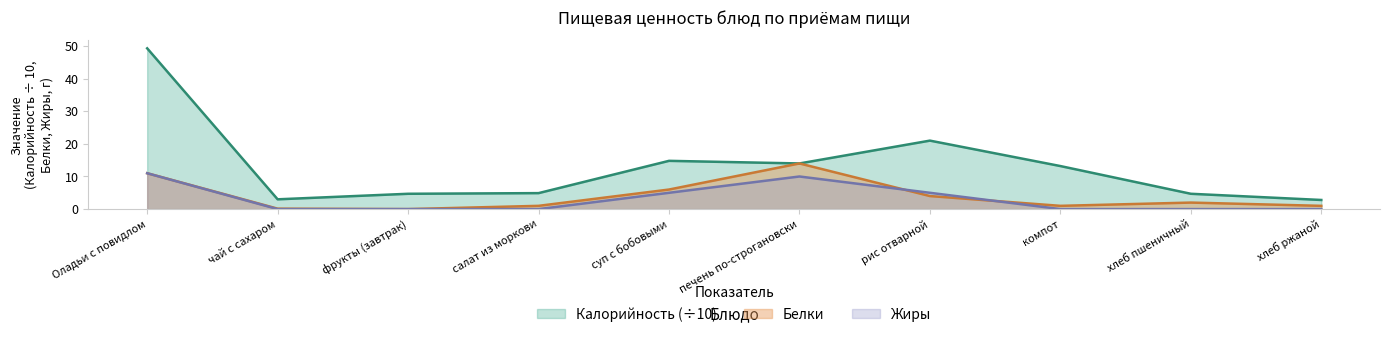

At which category is the sum across all series the highest?

Оладьи с повидлом